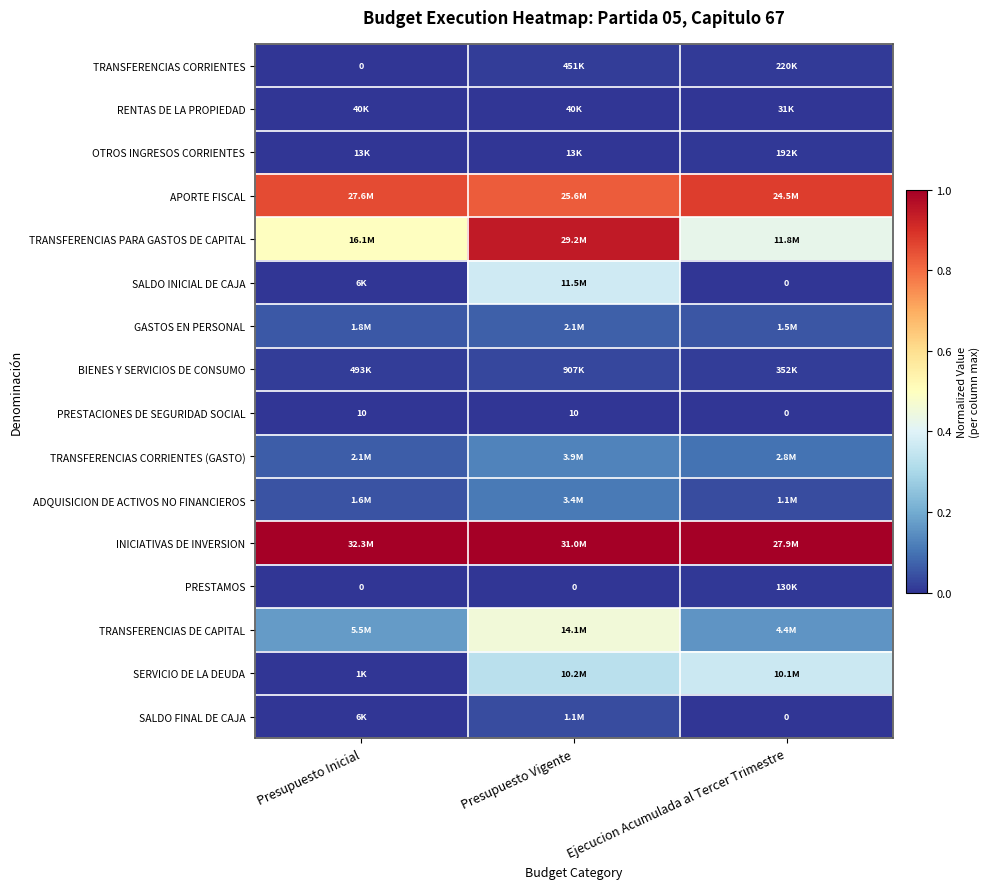

Rank the series by their maximum value, from lowest to highest.

PRESTACIONES DE SEGURIDAD SOCIAL, RENTAS DE LA PROPIEDAD, PRESTAMOS, OTROS INGRESOS CORRIENTES, TRANSFERENCIAS CORRIENTES, BIENES Y SERVICIOS DE CONSUMO, SALDO FINAL DE CAJA, GASTOS EN PERSONAL, ADQUISICION DE ACTIVOS NO FINANCIEROS, TRANSFERENCIAS CORRIENTES (GASTO), SERVICIO DE LA DEUDA, SALDO INICIAL DE CAJA, TRANSFERENCIAS DE CAPITAL, APORTE FISCAL, TRANSFERENCIAS PARA GASTOS DE CAPITAL, INICIATIVAS DE INVERSION